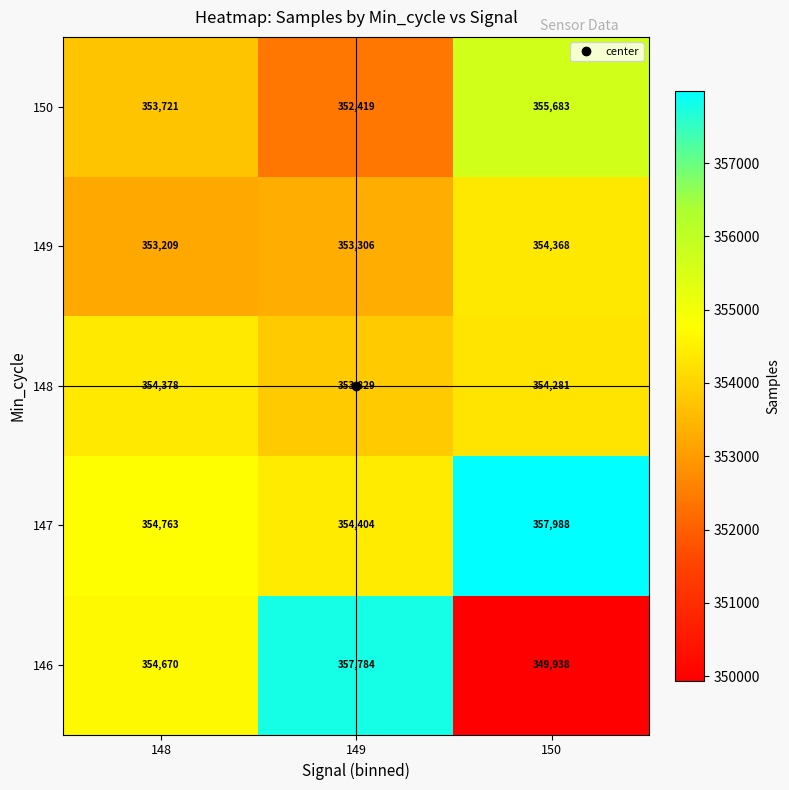

Count the 148 values in the range 353829 to 354378.

3